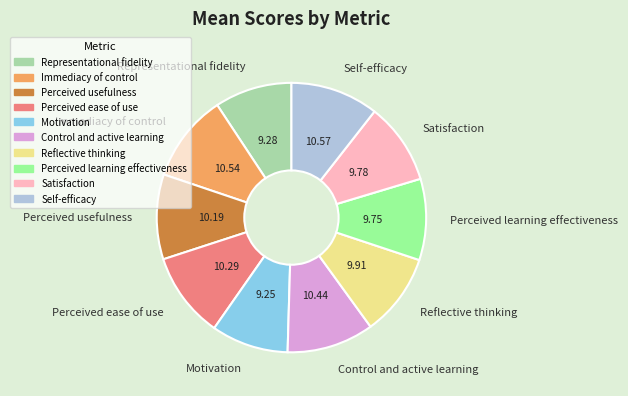

Is Satisfaction the majority of the pie?

No